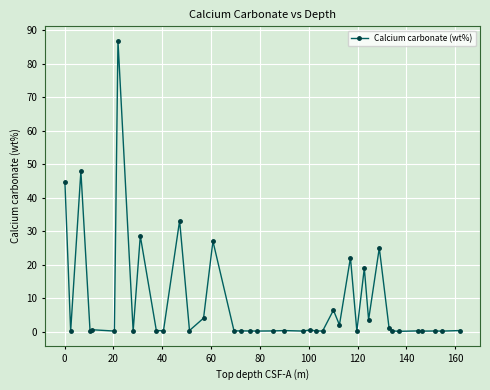

What is the average value?

8.9